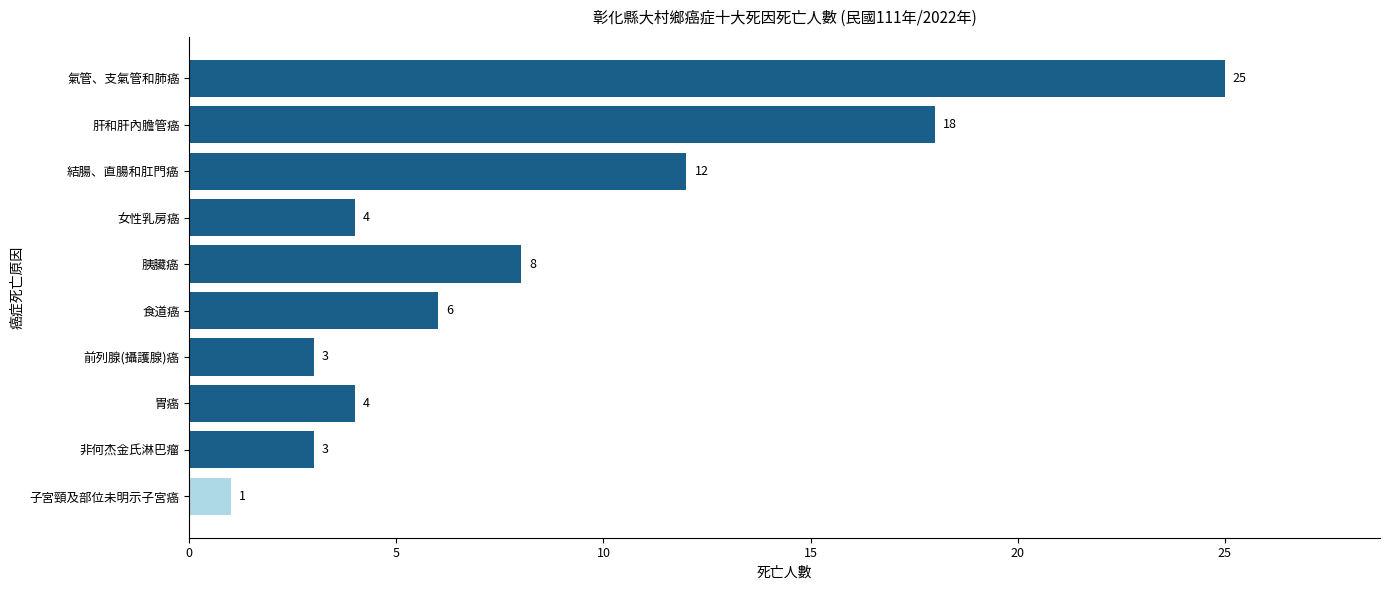

Reading top to bottom, transcribe all the data shown in this chart.

25	18	12	4	8	6	3	4	3	1